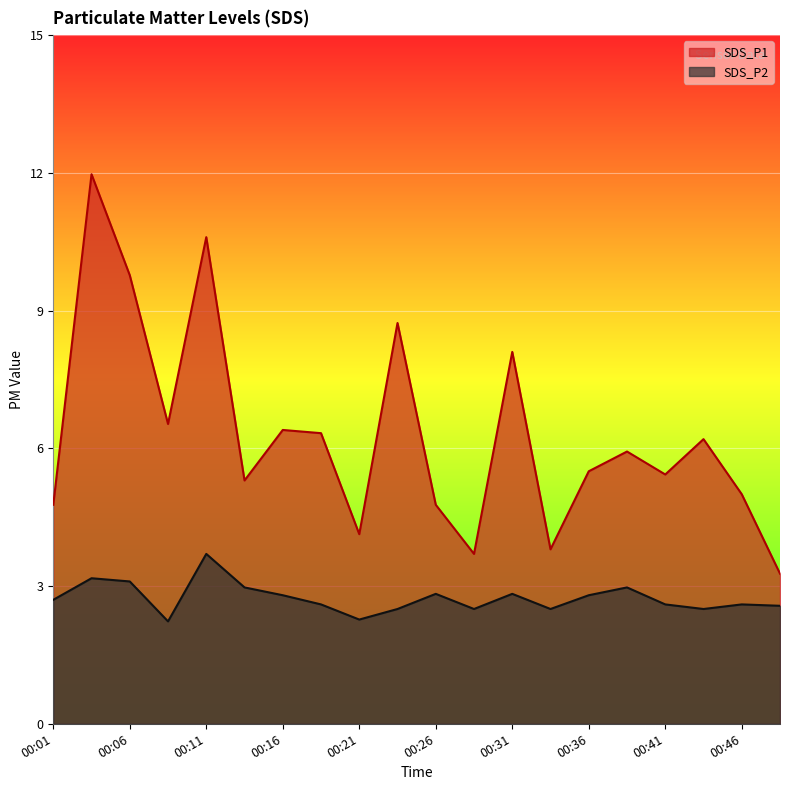

Which category has the lowest value across all series?

00:08